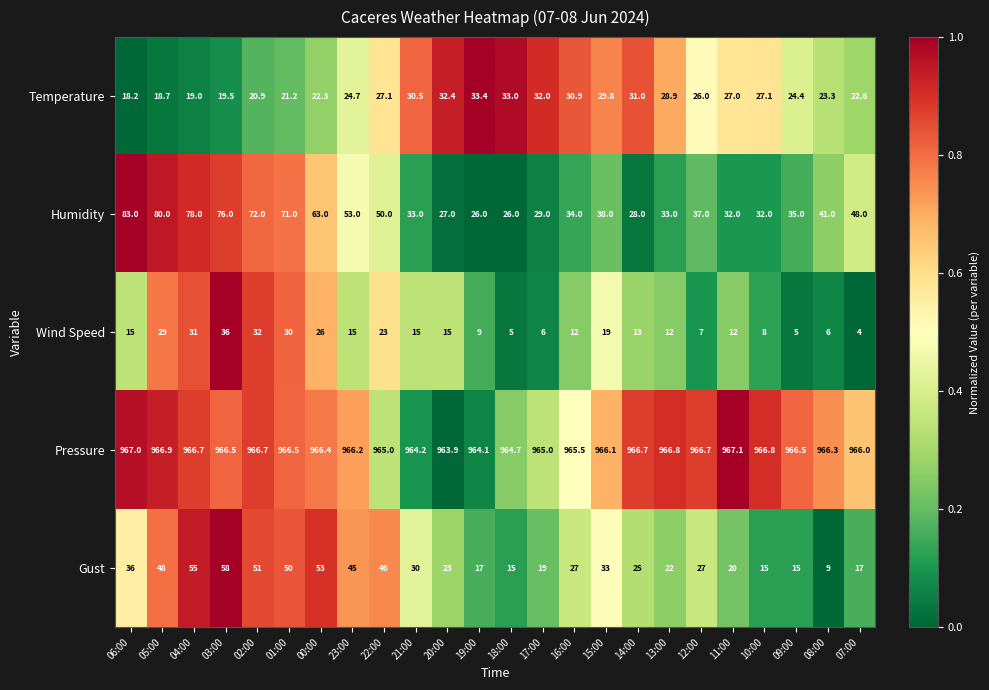

What is the spread (max minus min) of values at 15:00?

947.1